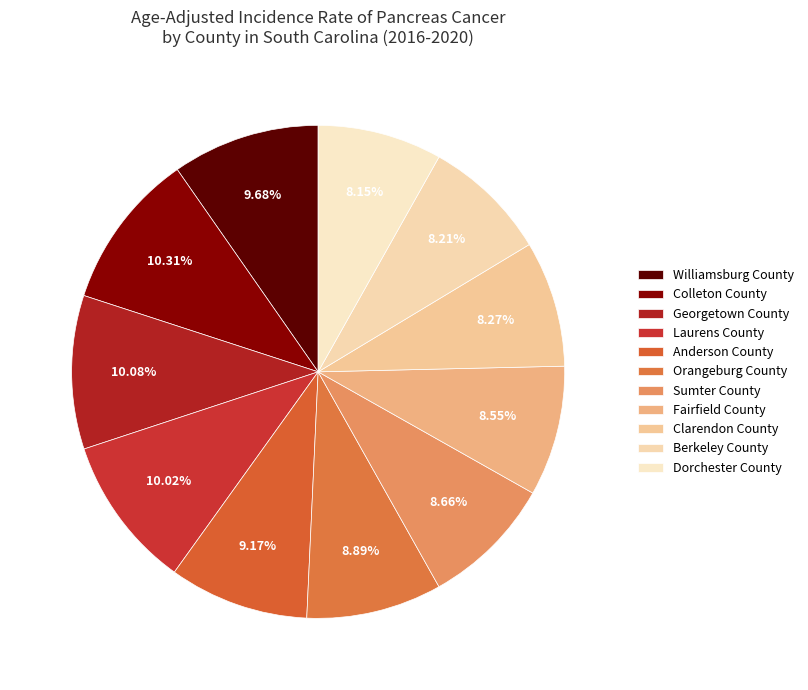

Count the number of slices in the pie.

11